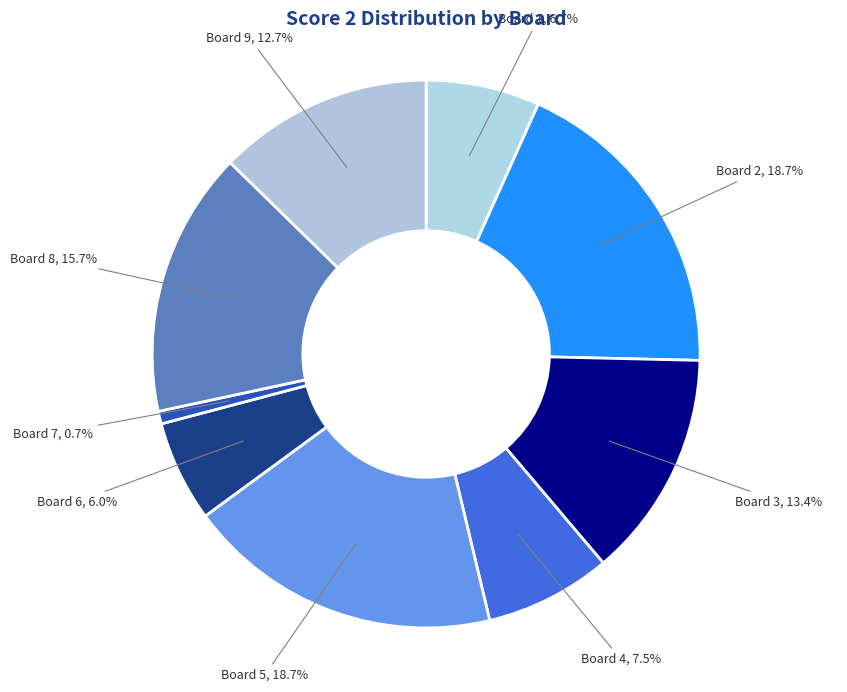

Between Board 3, 13.4% and Board 5, 18.7%, which is larger?

Board 5, 18.7%